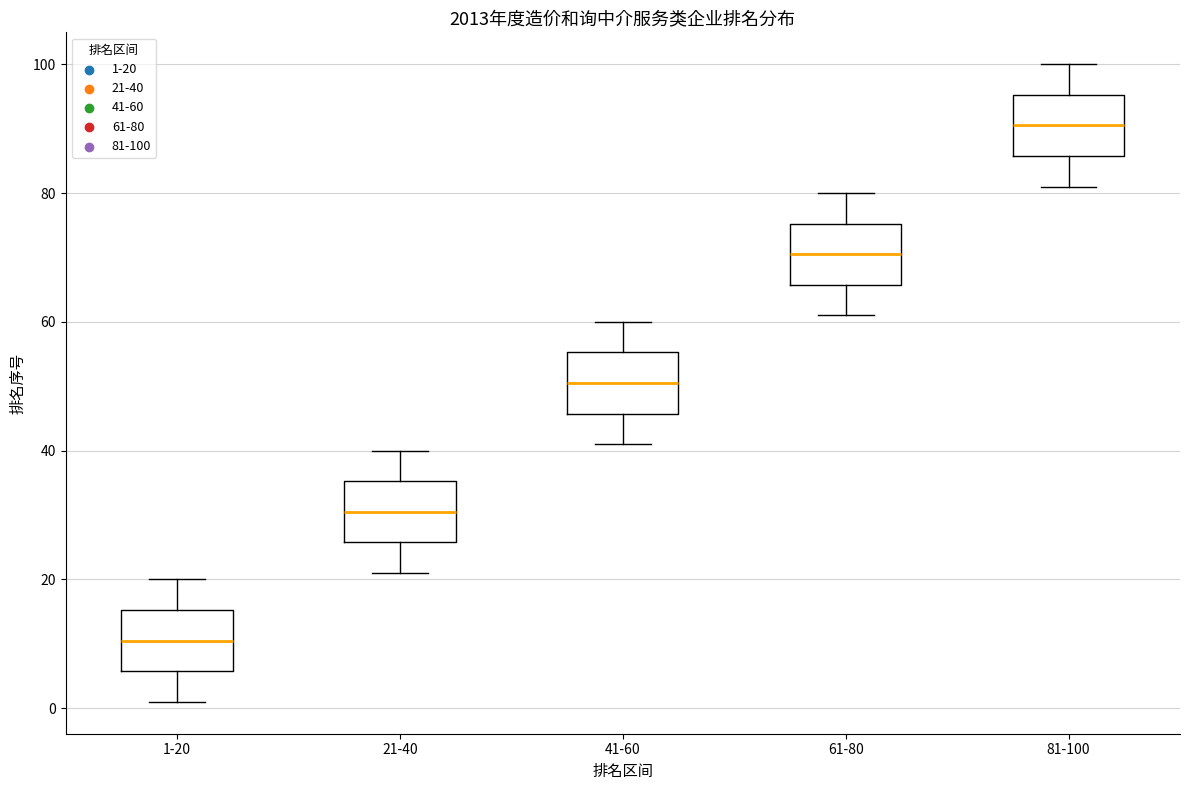

Reading left to right, transcribe this box plot: for each box, give where its median line is, the range the box spans, and where its two whiskers end, as read against the y-axis. The values are not printed on the chart, so give them approximately, as read against the axis.

1-20: median 10, box 6 to 16, whiskers 2 to 20
21-40: median 30, box 26 to 36, whiskers 22 to 40
41-60: median 50, box 46 to 56, whiskers 42 to 60
61-80: median 70, box 66 to 76, whiskers 62 to 80
81-100: median 90, box 86 to 96, whiskers 82 to 100